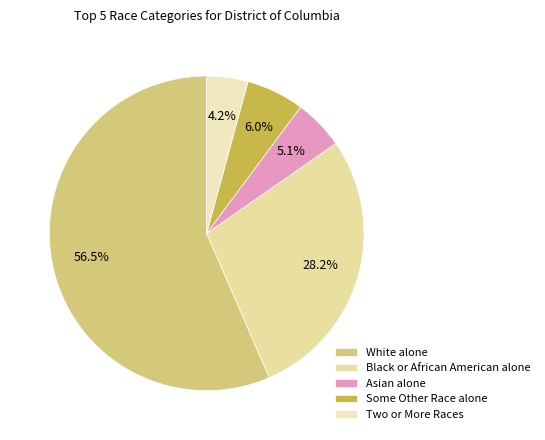

Is Two or More Races the majority of the pie?

No